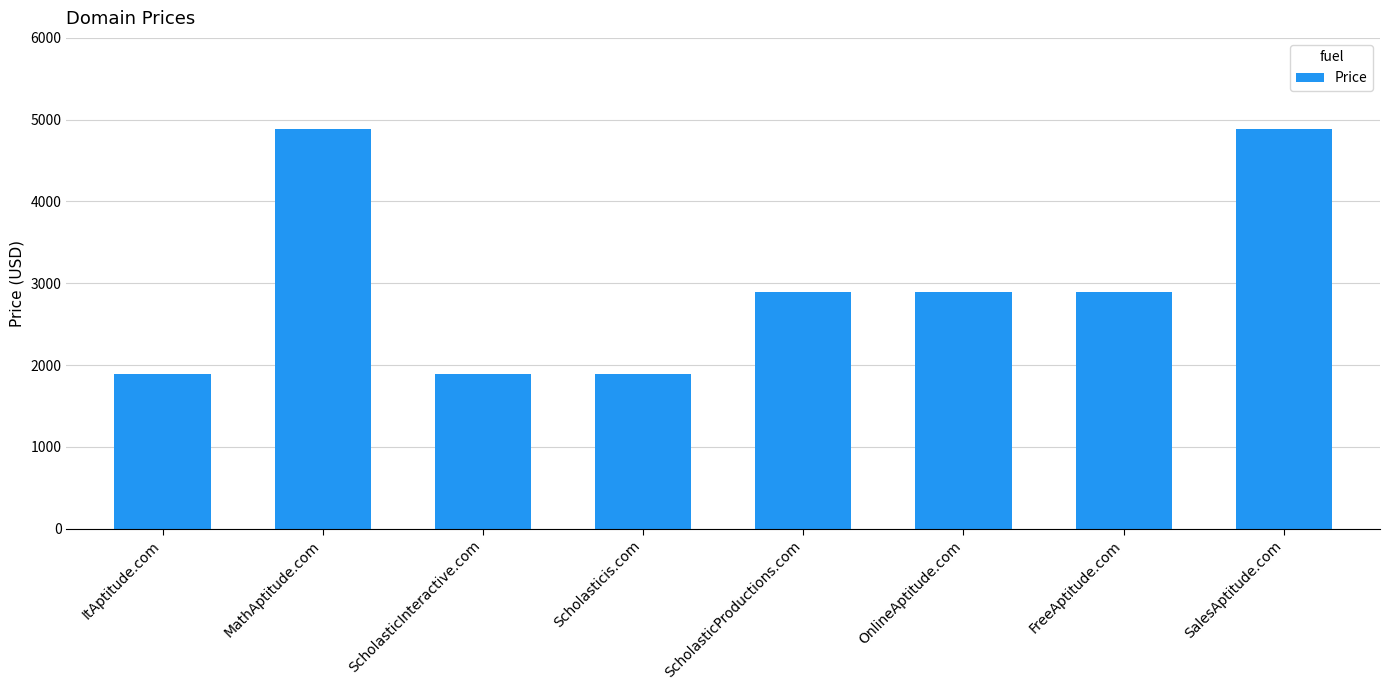

The chart shows a value of 3997 at OnlineAptitude.com. True or false?

False